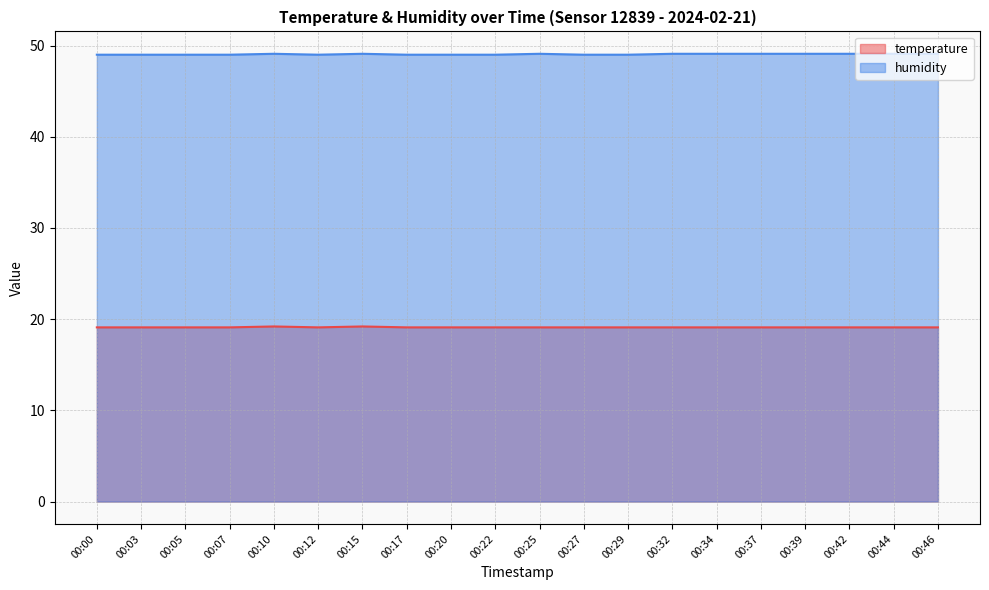

What is the sum of all temperature values?

382.2